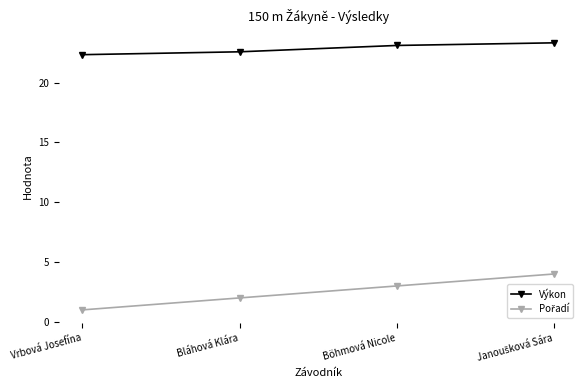

What is the spread (max minus min) of values at Vrbová Josefína?

21.3